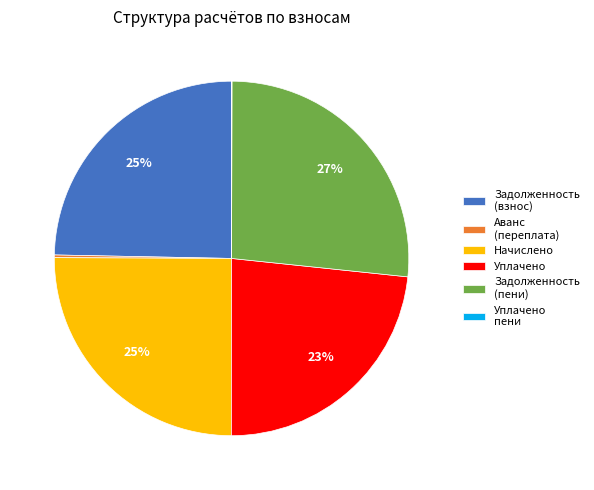

Which slice is the largest?

Задолженность (пени)